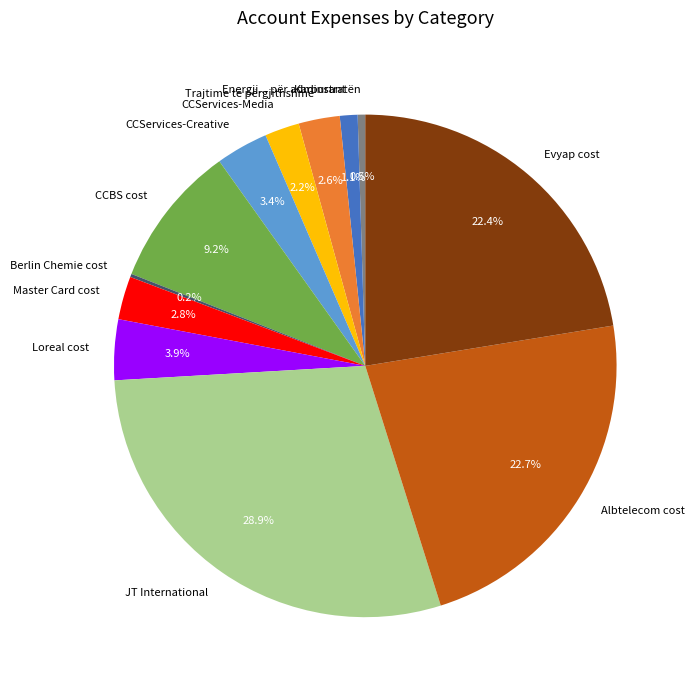

Is there a majority slice in this chart?

No